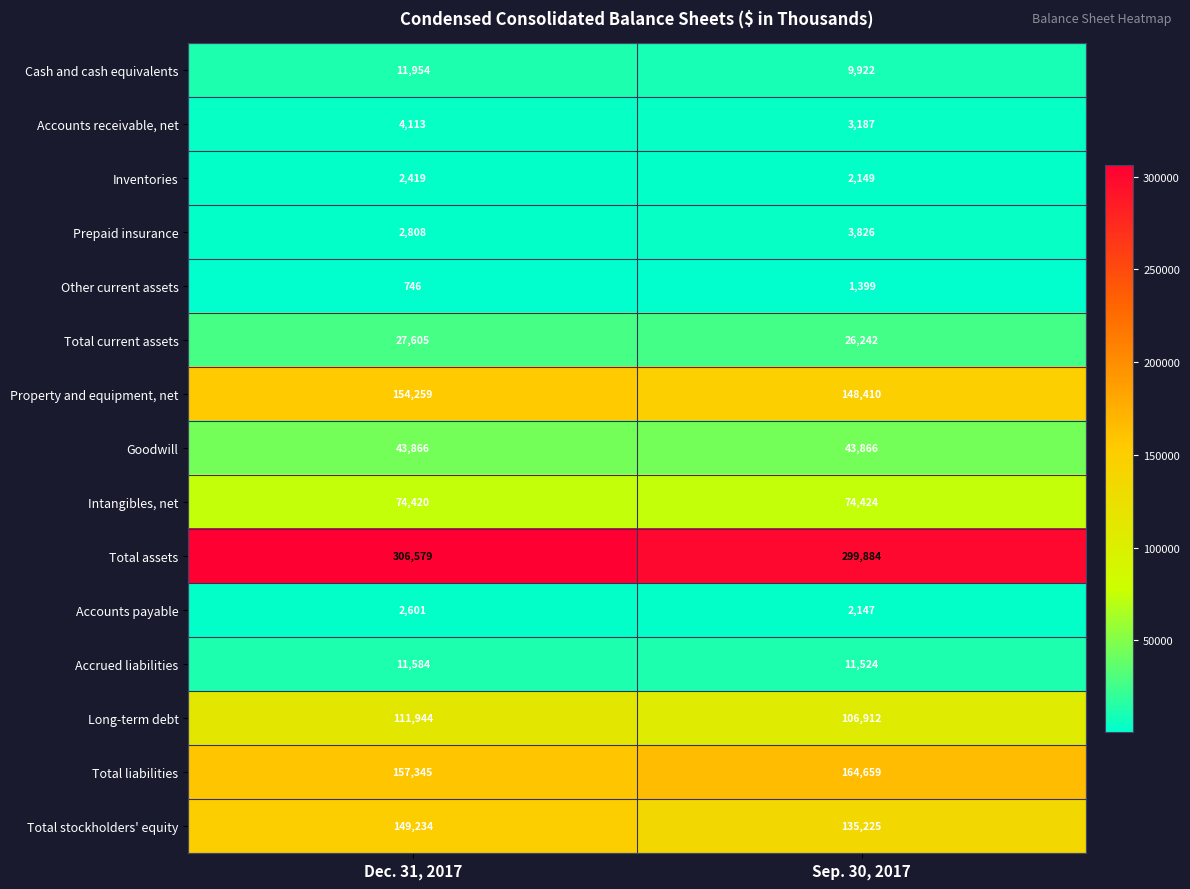

Reading left to right, list all the values displayed in this chart.

Cash and cash equivalents: Dec. 31, 2017=11954	Sep. 30, 2017=9922
Accounts receivable, net: Dec. 31, 2017=4113	Sep. 30, 2017=3187
Inventories: Dec. 31, 2017=2419	Sep. 30, 2017=2149
Prepaid insurance: Dec. 31, 2017=2808	Sep. 30, 2017=3826
Other current assets: Dec. 31, 2017=746	Sep. 30, 2017=1399
Total current assets: Dec. 31, 2017=27605	Sep. 30, 2017=26242
Property and equipment, net: Dec. 31, 2017=154259	Sep. 30, 2017=148410
Goodwill: Dec. 31, 2017=43866	Sep. 30, 2017=43866
Intangibles, net: Dec. 31, 2017=74420	Sep. 30, 2017=74424
Total assets: Dec. 31, 2017=306579	Sep. 30, 2017=299884
Accounts payable: Dec. 31, 2017=2601	Sep. 30, 2017=2147
Accrued liabilities: Dec. 31, 2017=11584	Sep. 30, 2017=11524
Long-term debt: Dec. 31, 2017=111944	Sep. 30, 2017=106912
Total liabilities: Dec. 31, 2017=157345	Sep. 30, 2017=164659
Total stockholders' equity: Dec. 31, 2017=149234	Sep. 30, 2017=135225